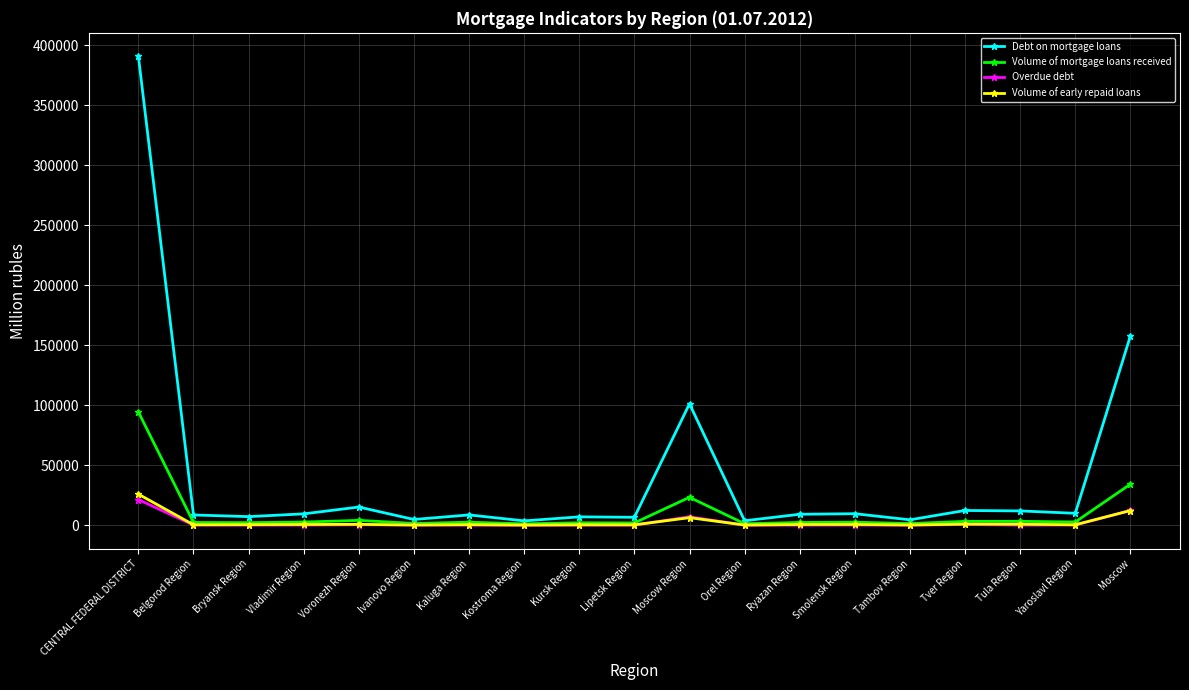

Is the value of Volume of early repaid loans at Yaroslavl Region greater than the value of Debt on mortgage loans at CENTRAL FEDERAL DISTRICT?

No